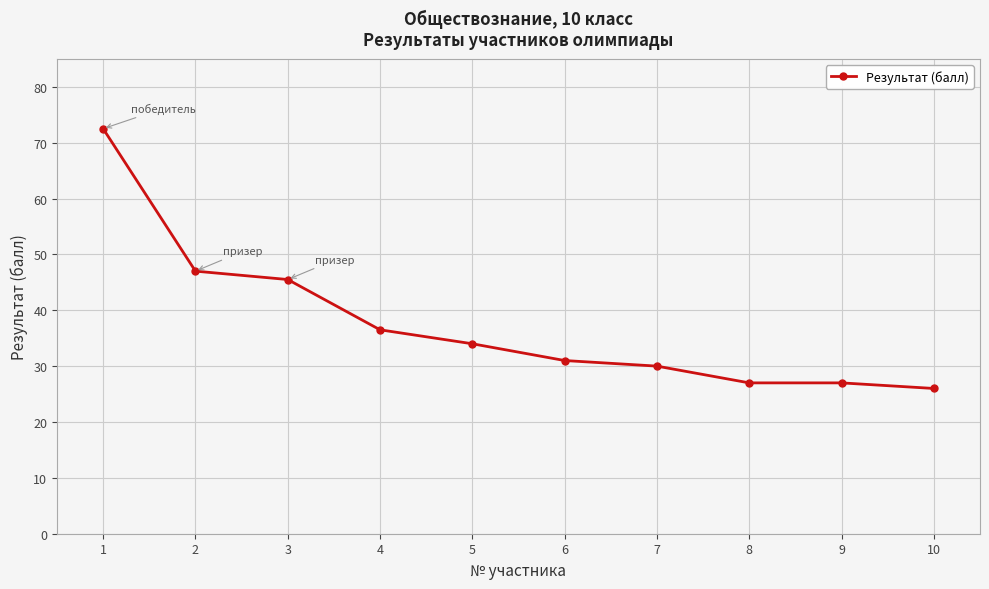

Where does the data first go above 34?

1